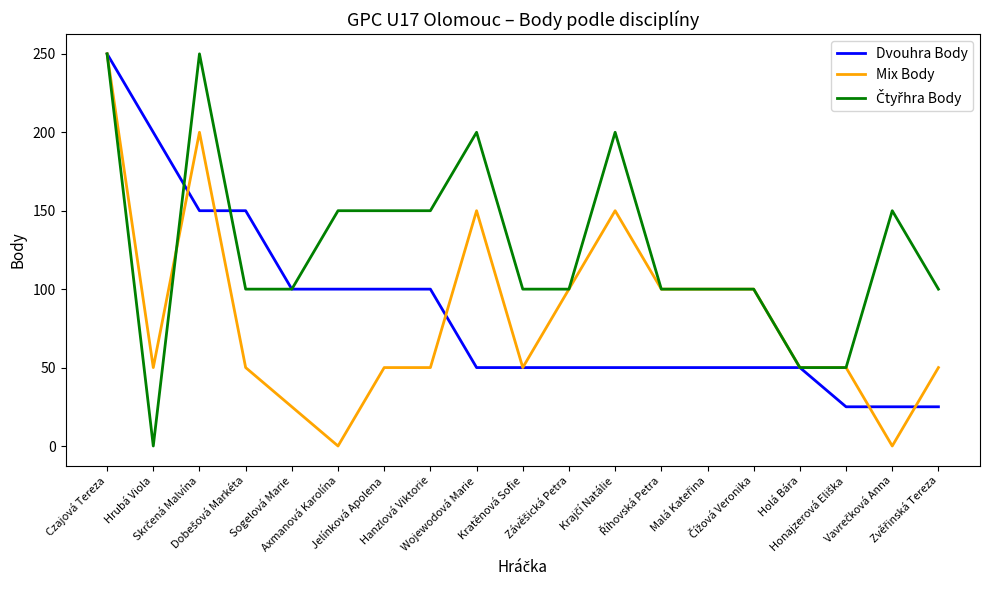

What is the maximum value for Mix Body?

250